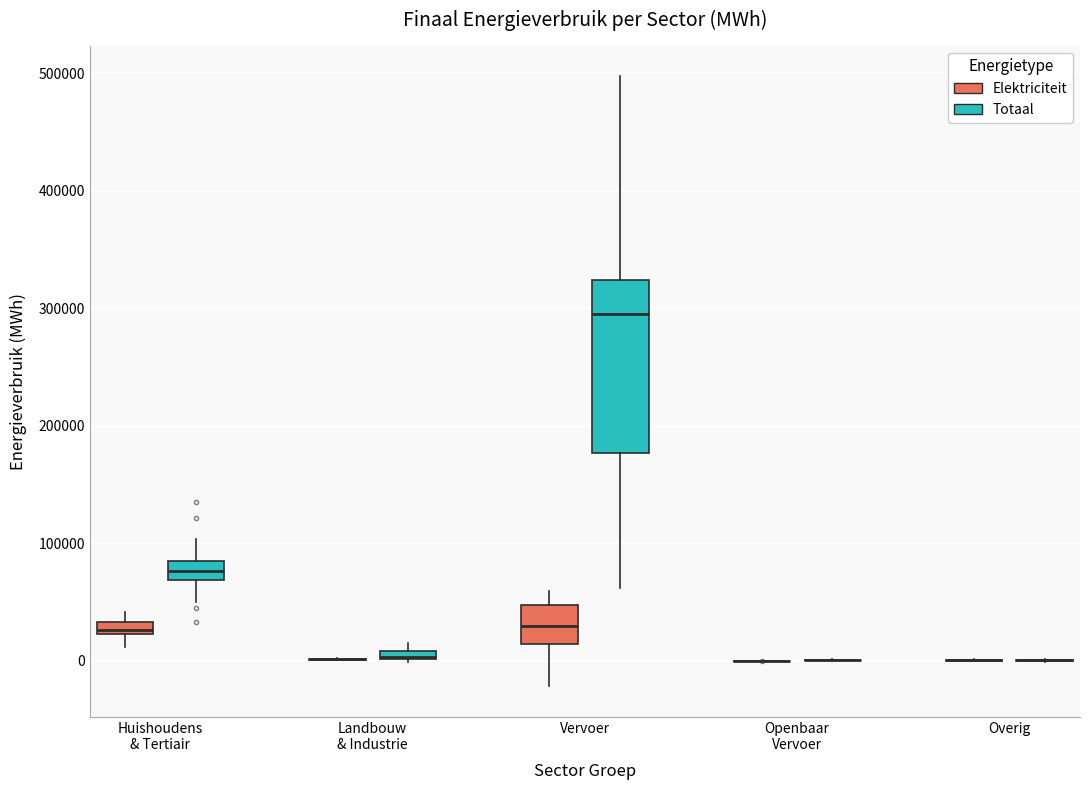

Comparing the boxes themselves (not the whiskers), which one is the tallest?

Vervoer (Totaal)